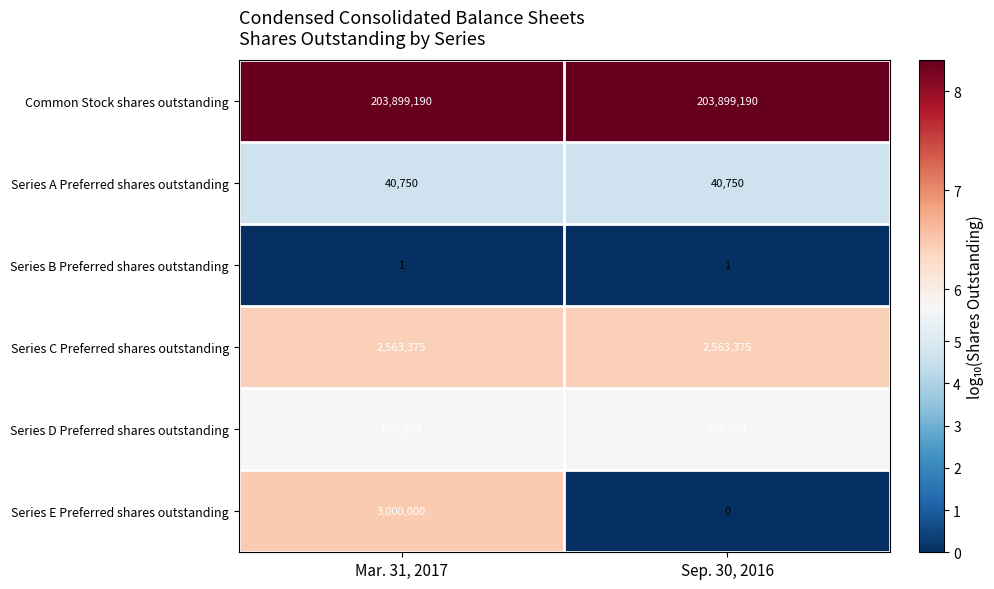

What is the average value of the Series E Preferred shares outstanding series?

1500000